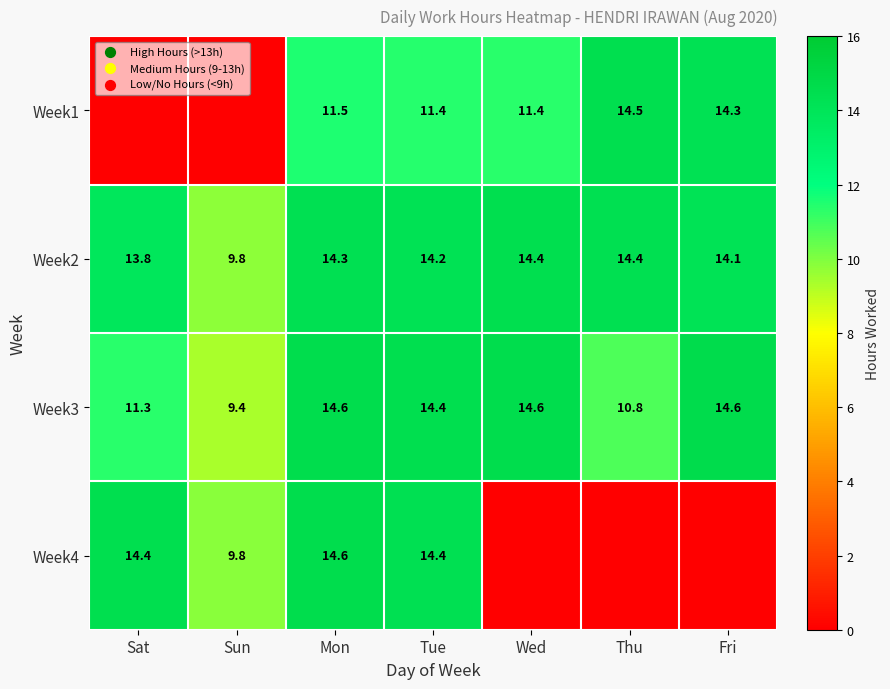

What is the sum of all Week2 values?

95.0